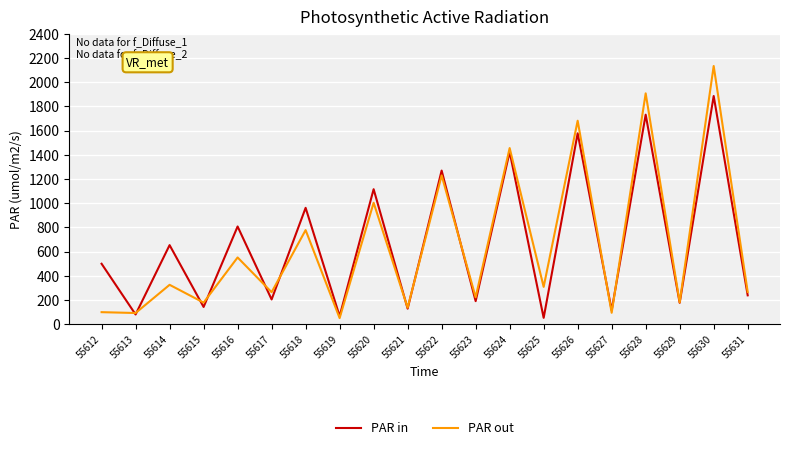

List the series in order of their peak value, lowest first.

PAR in, PAR out